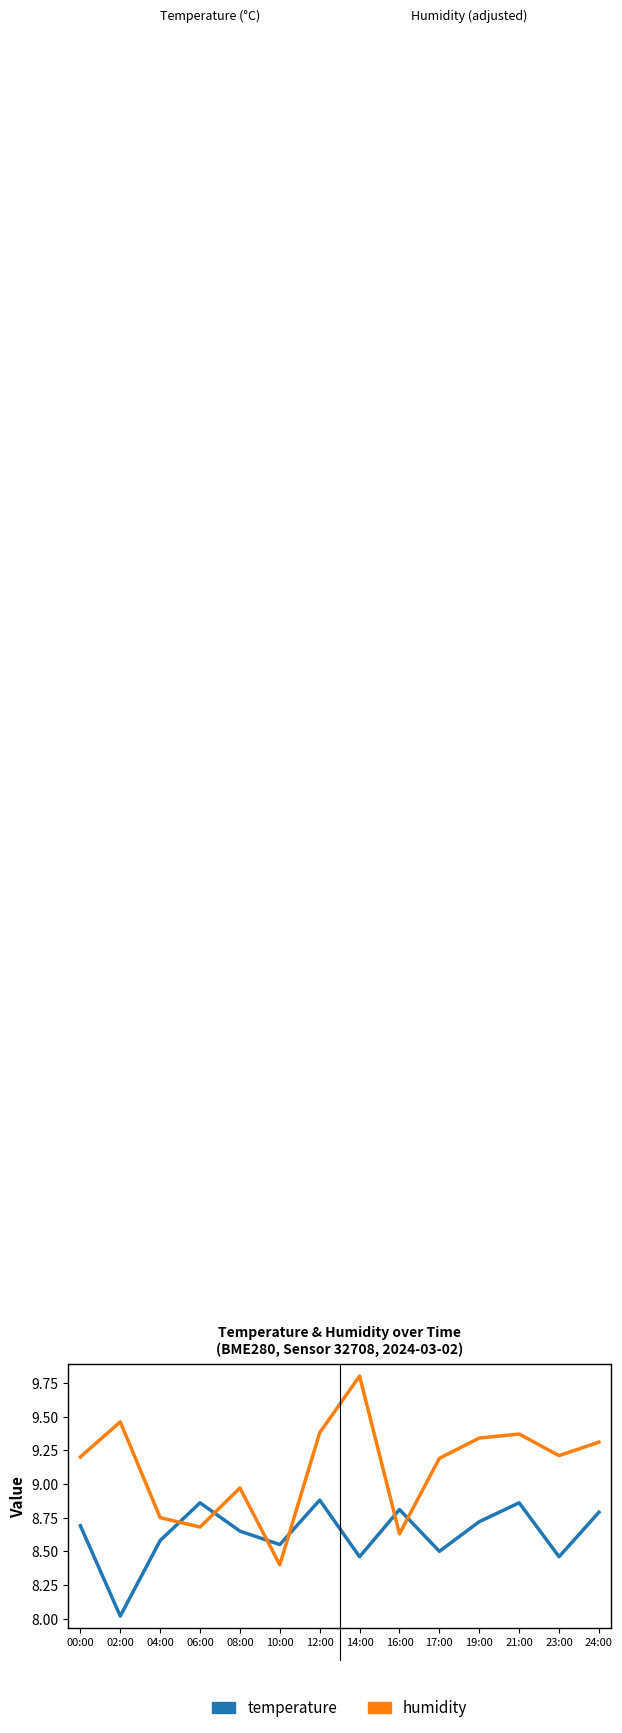

What is the sum of all temperature values?

120.8